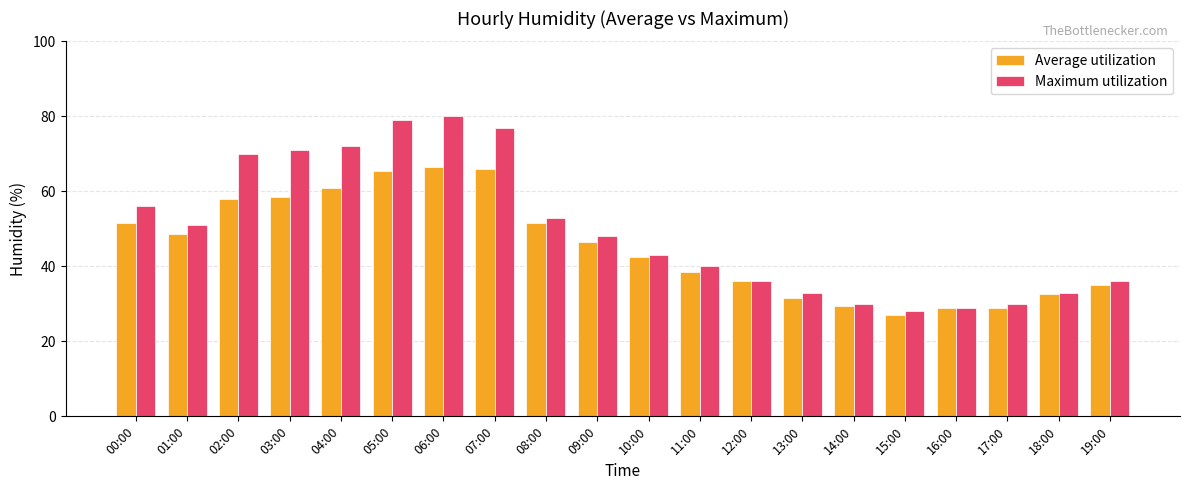

What is the difference between the maximum and minimum values in the Average utilization series?

39.5